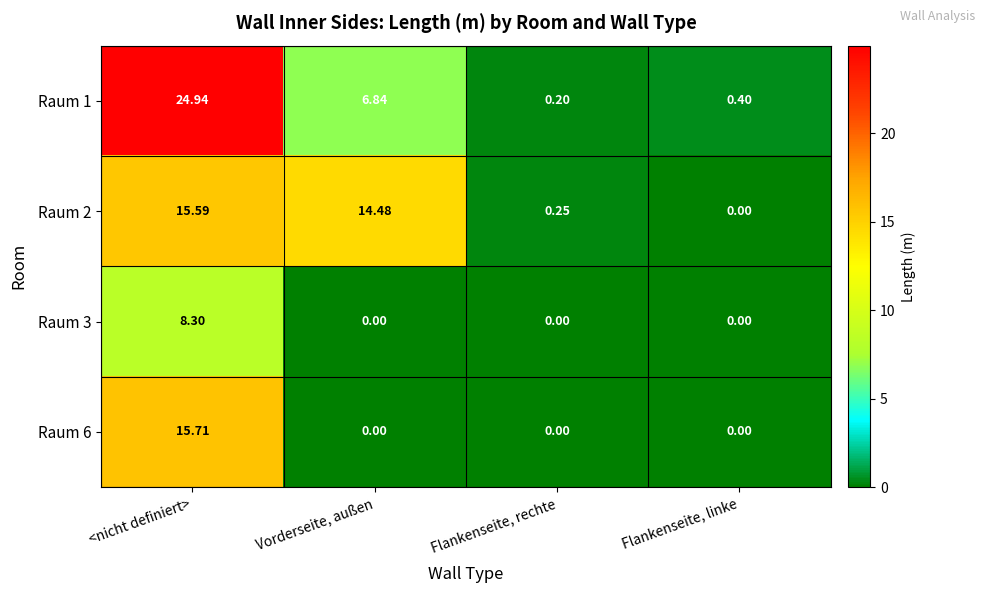

Which category has the highest value in the Raum 2 series?

<nicht definiert>